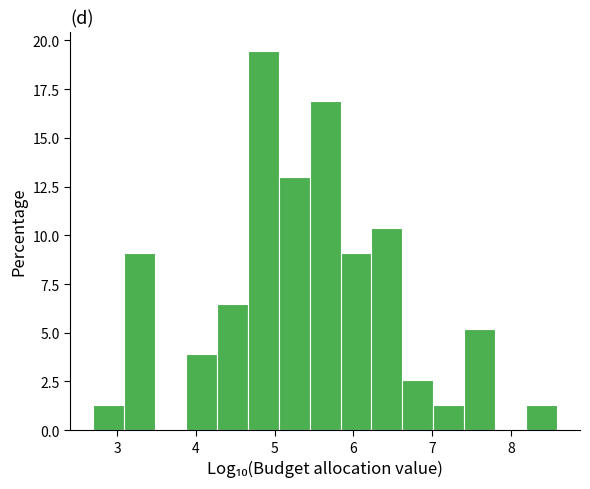

Read against the x-axis, roughly where is the centre of the tallest bar?

4.9